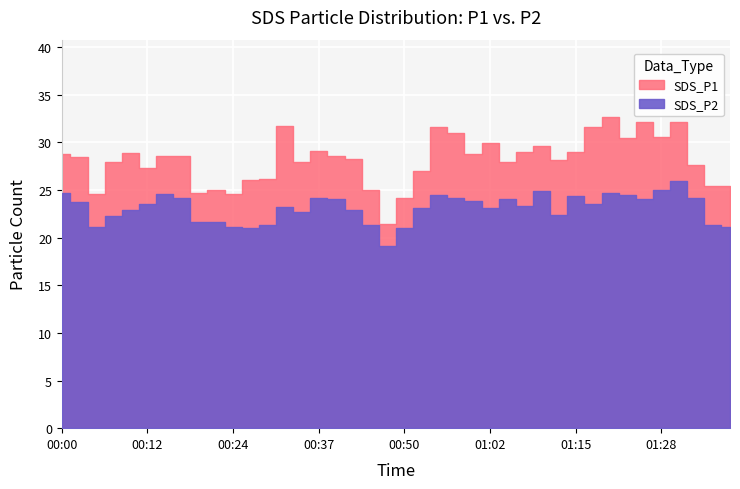

Where is the first local maximum for SDS_P2?

6